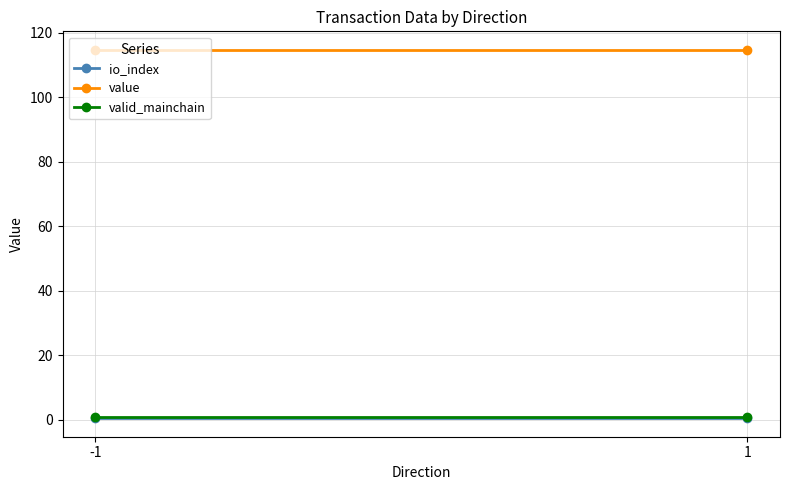

At which category is the sum across all series the highest?

-1